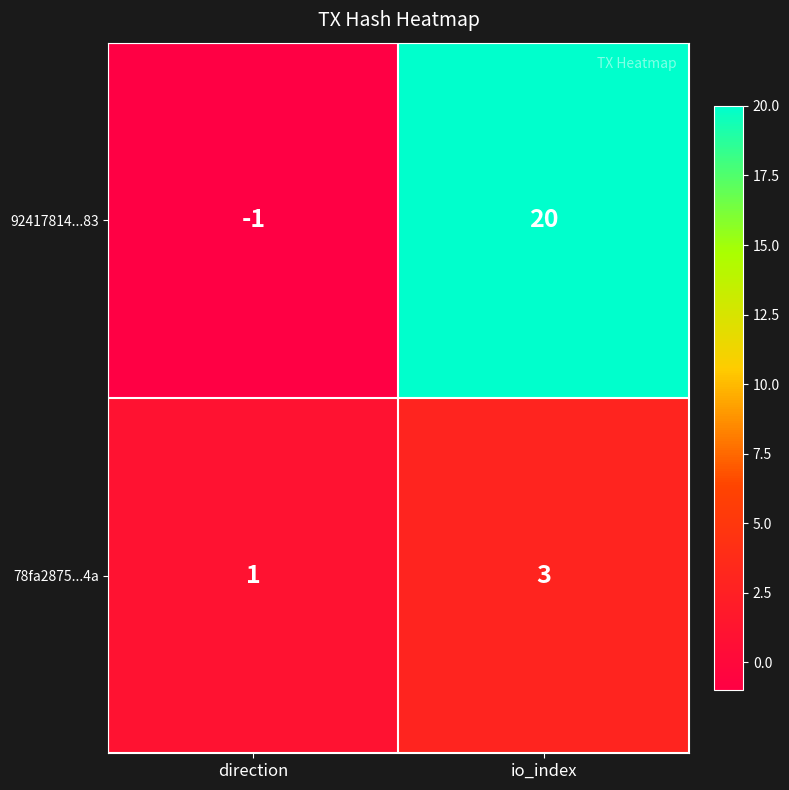

The value of 78fa2875...4a at direction is 1. True or false?

True